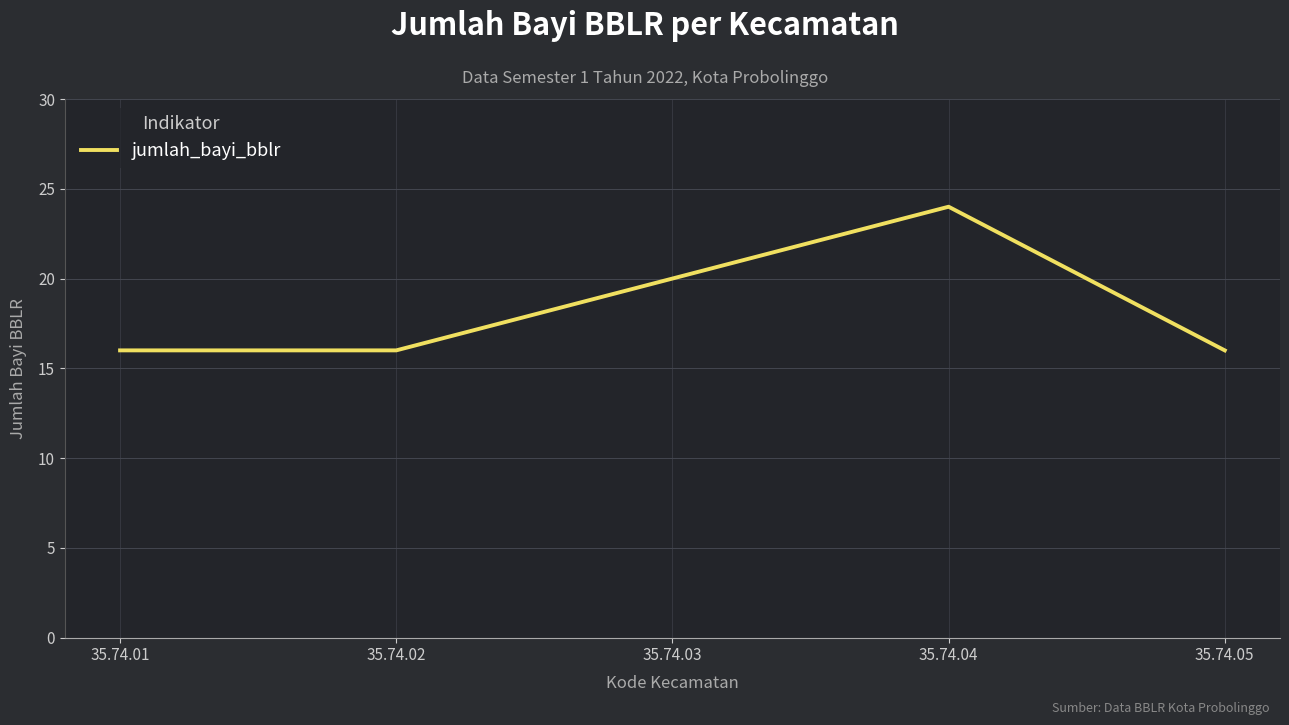

Does the chart display data point markers on the line(s)?

No